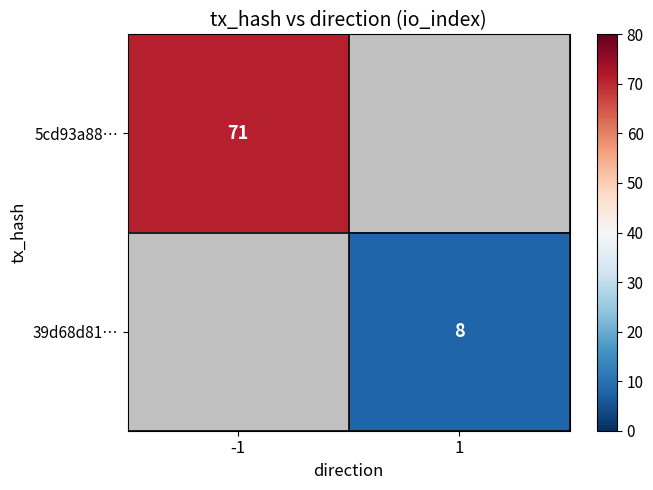

Is it true that 39d68d81… equals 8 at 1?

True